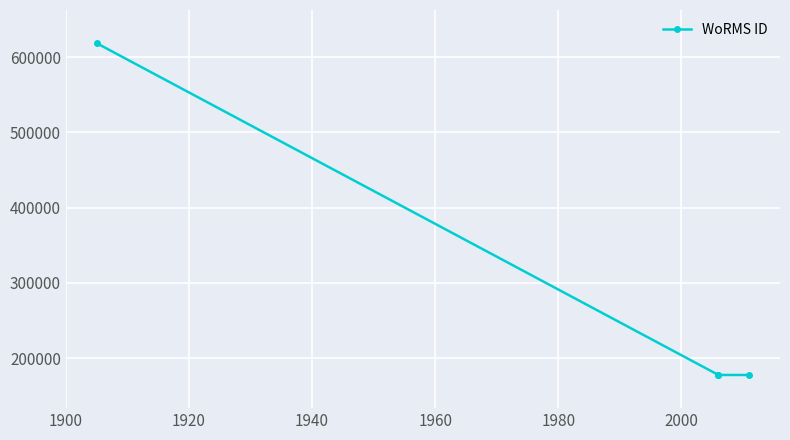

True or false: the data has more than 2 interior local peaks.

False